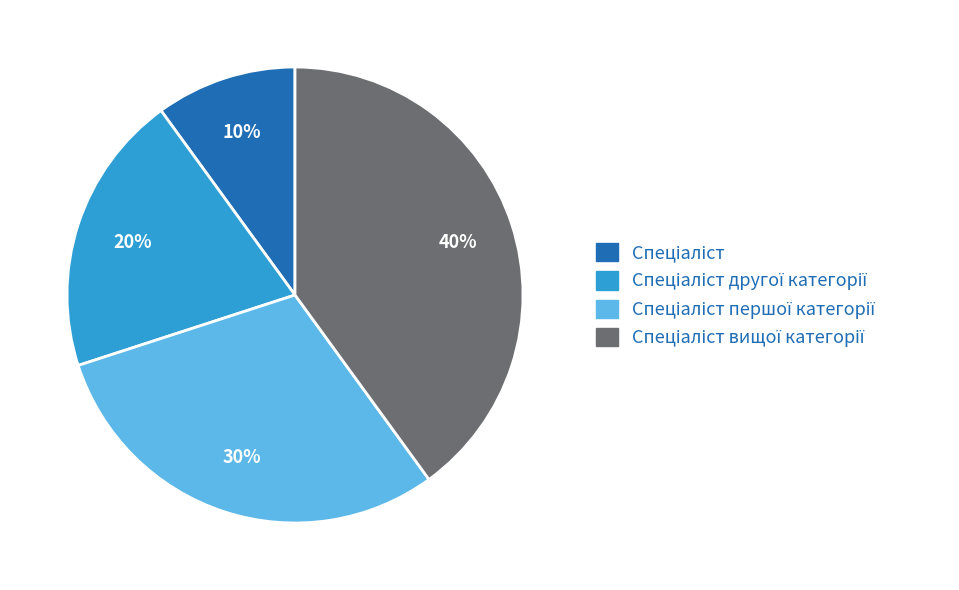

To the nearest percent, what is the difference between the largest and smallest slice percentages?

30%